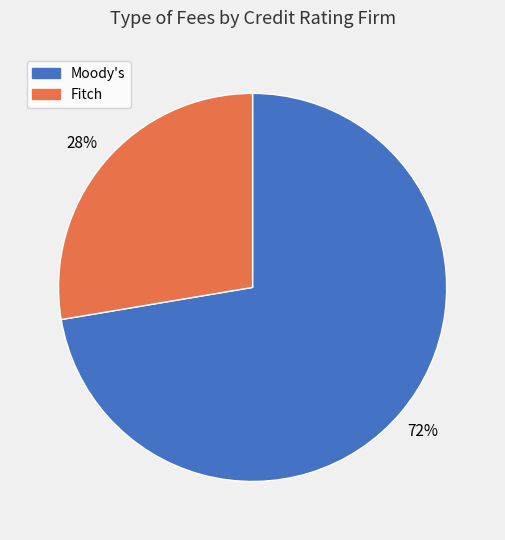

To the nearest percent, what portion does Fitch represent?

28%